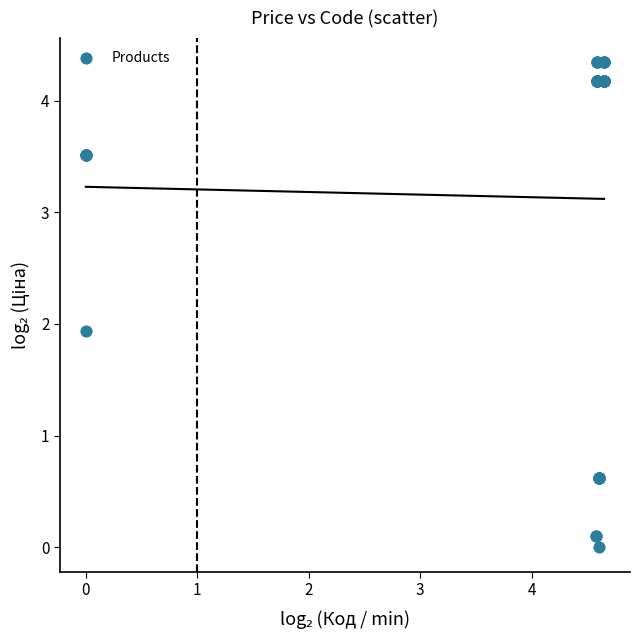

What Y value in the scatter plot is closest to 2?

1.9